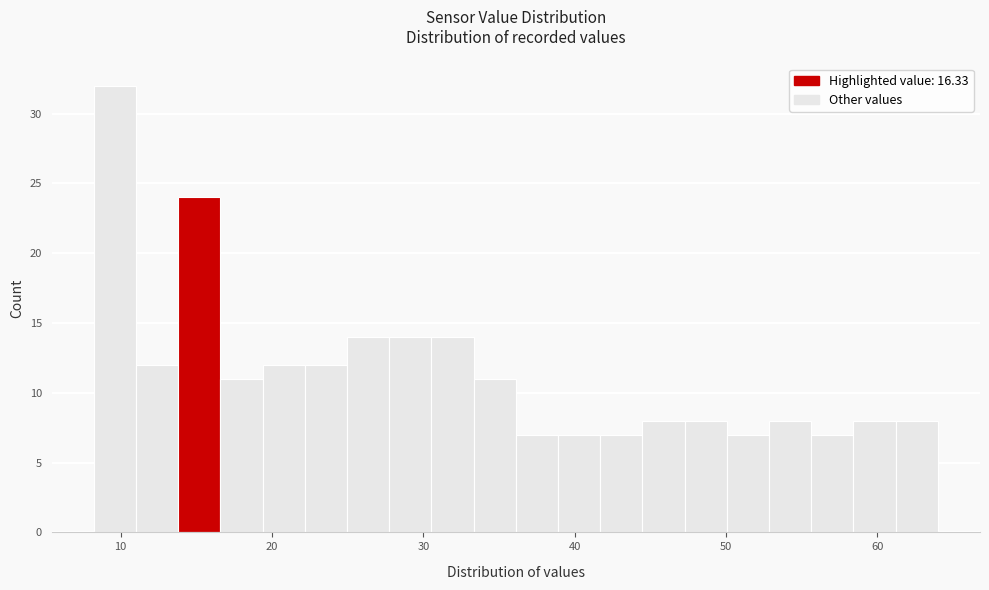

Around what value on the x-axis is the tallest bar? Give the approximate position of its centre, as read against the axis.

10